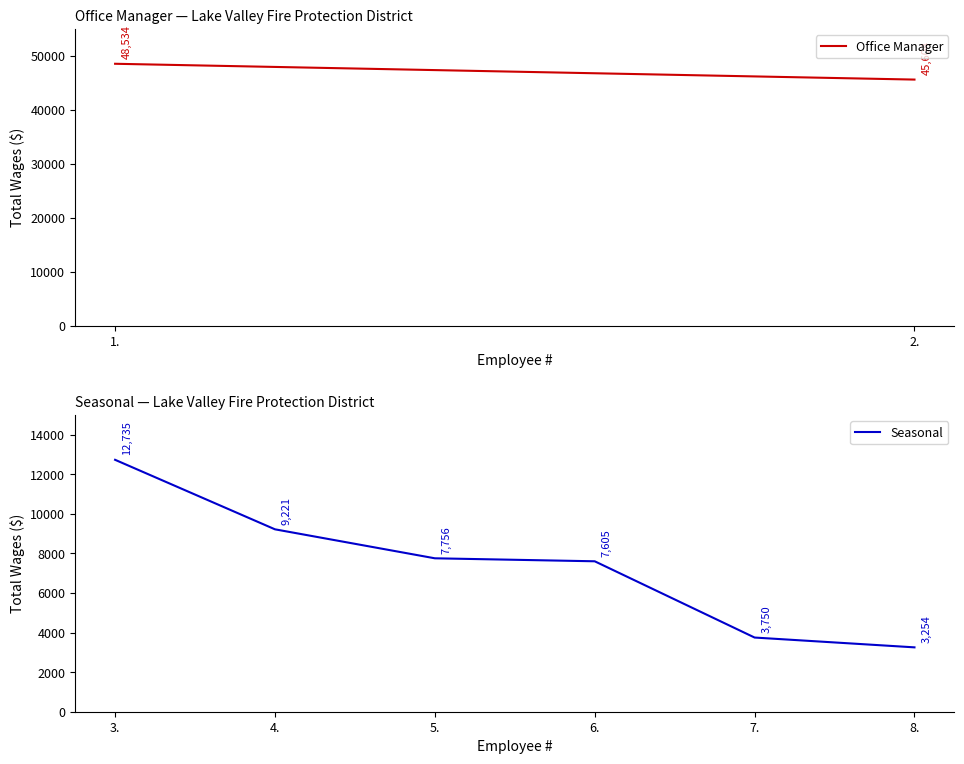

What is the difference between the maximum and minimum values?

9481